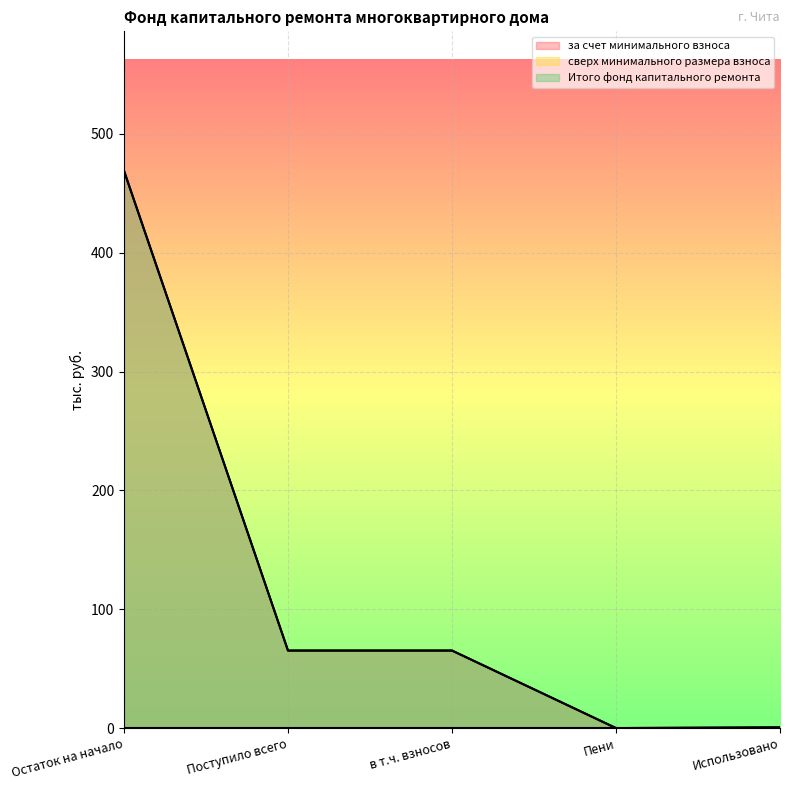

What is the difference between the maximum and minimum values in the Итого фонд капитального ремонта series?

469.0